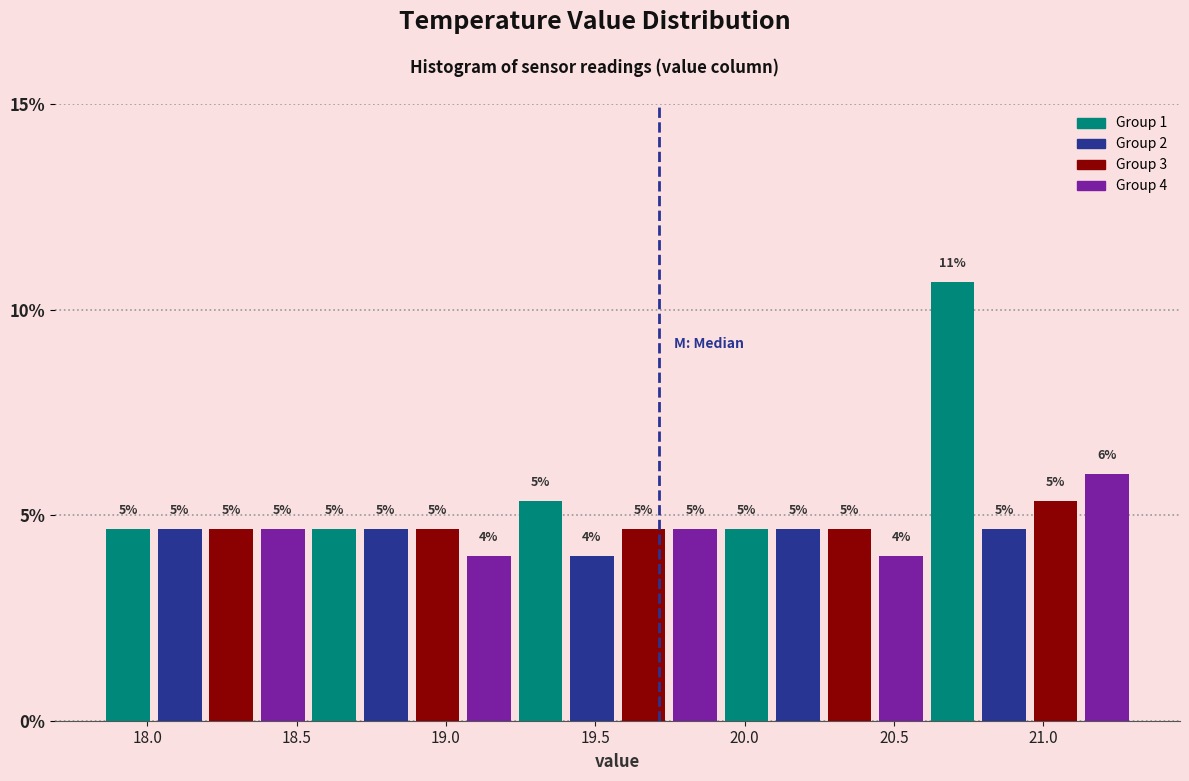

Read against the x-axis, roughly where is the centre of the tallest bar?

20.70